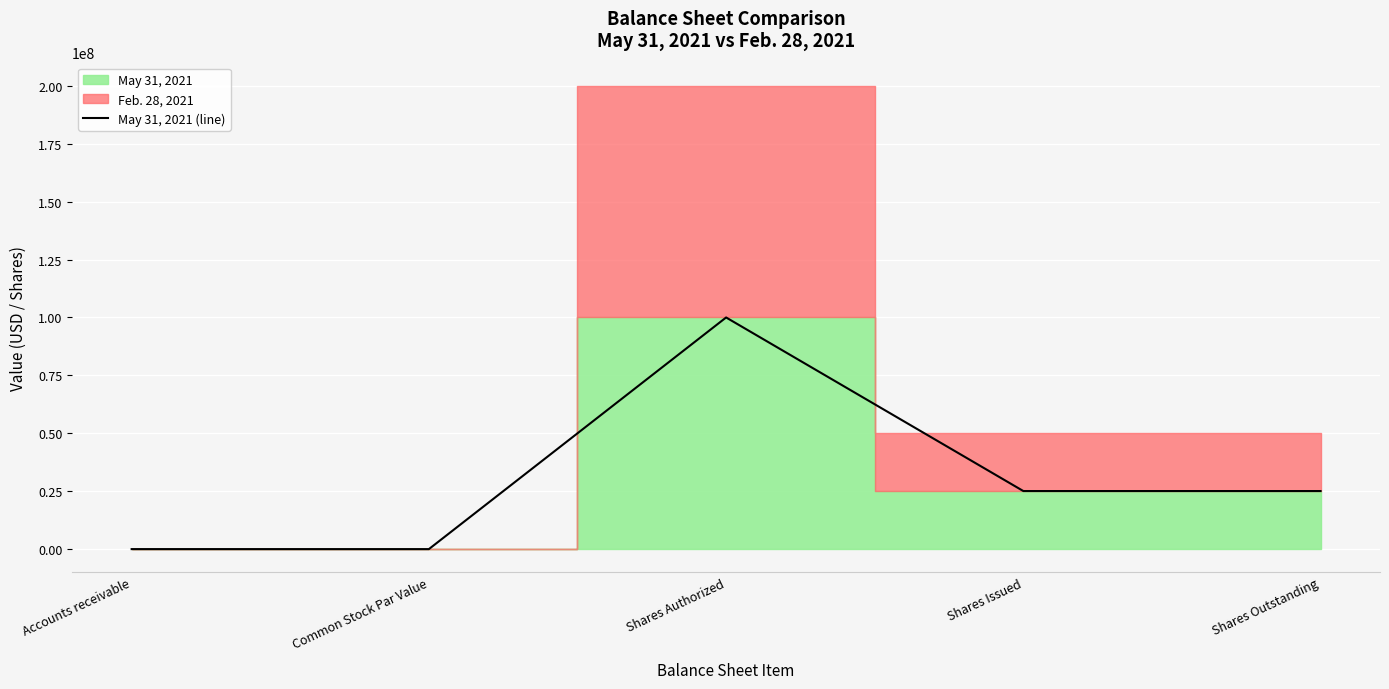

Between Shares Authorized and Accounts receivable, which is larger?

Shares Authorized